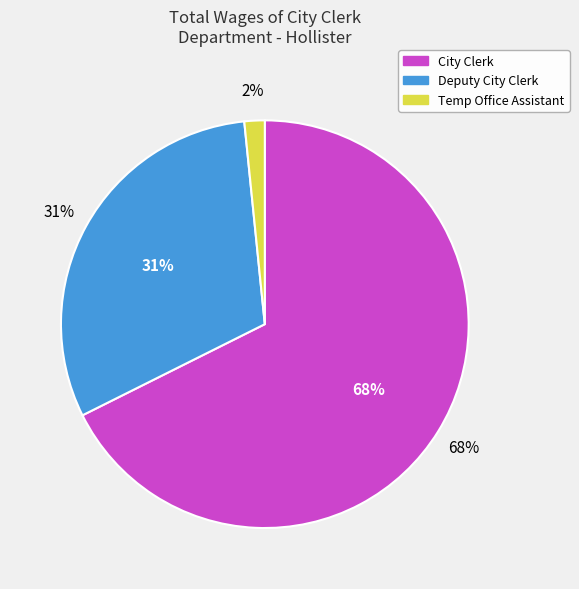

Which category has the biggest portion of the pie?

City Clerk